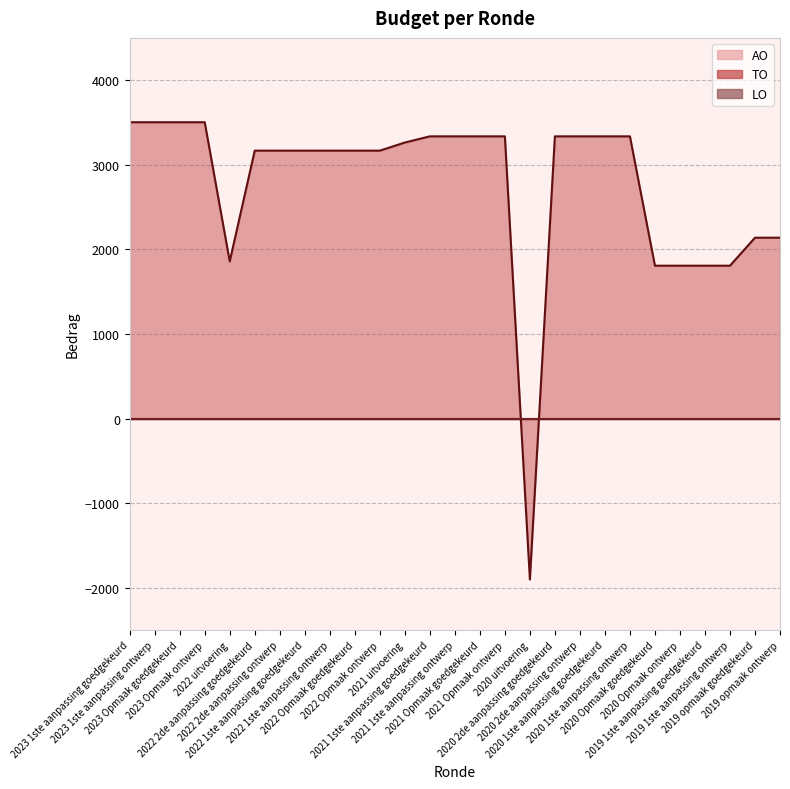

What is the label of the 9th point from the right?

2020 2de aanpassing ontwerp